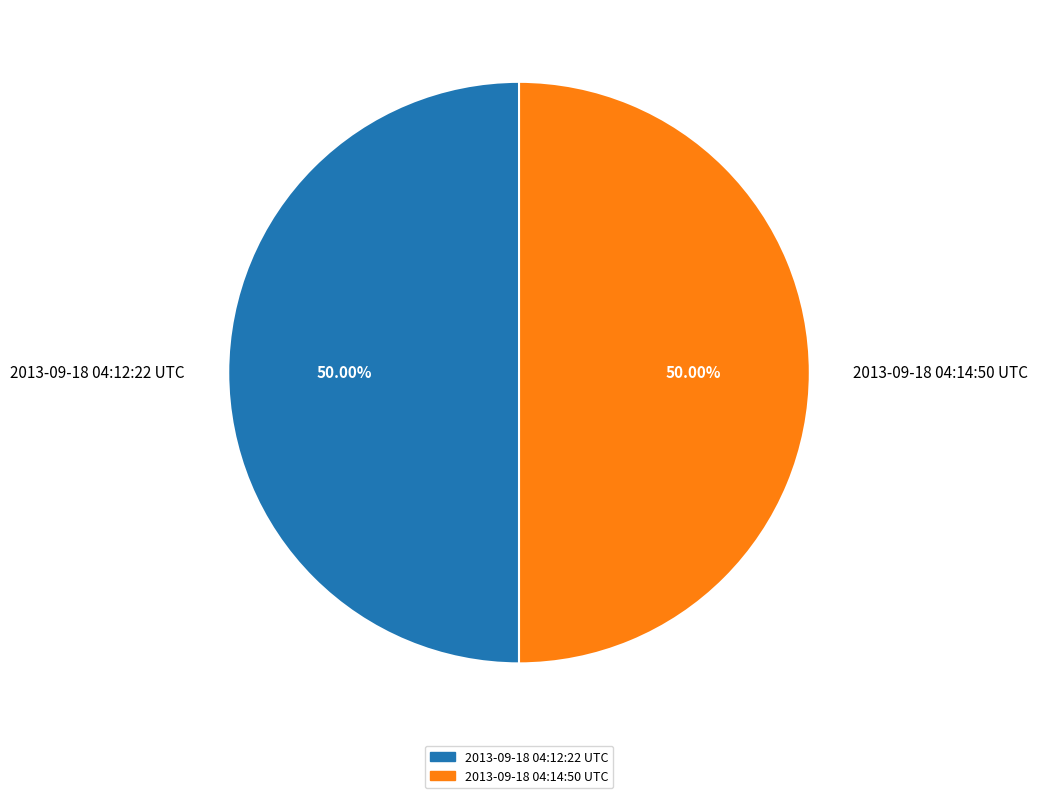

What is the ratio of the value at 2013-09-18 04:14:50 UTC to the value at 2013-09-18 04:12:22 UTC?

1.0